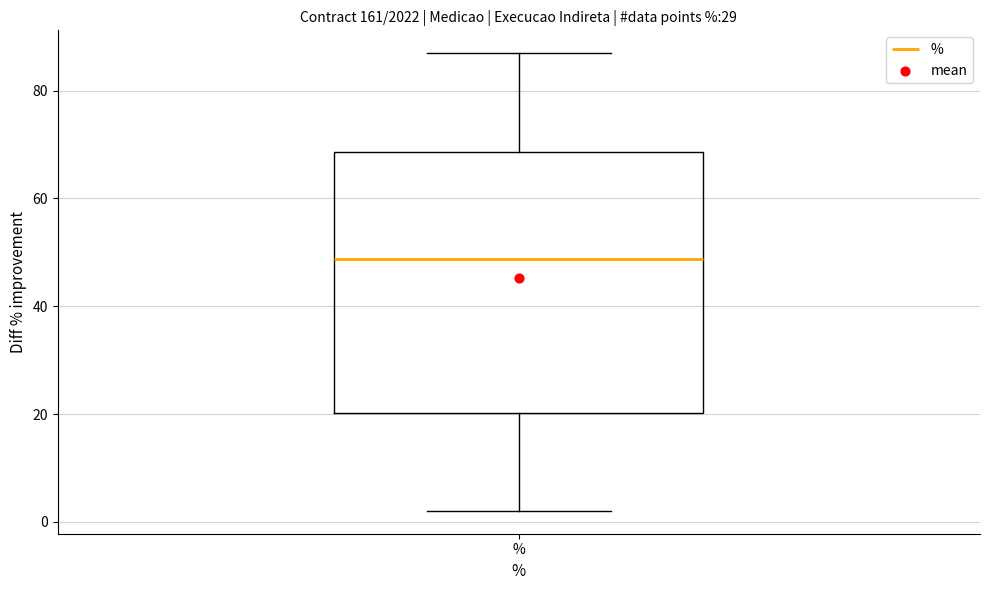

Read this box plot against the y-axis: the position of the median line, the range covered by the box, and the ends of both whiskers. The values are not printed on the chart, so give them approximately, as read against the axis.

median 48, box 20 to 68, whiskers 2 to 86